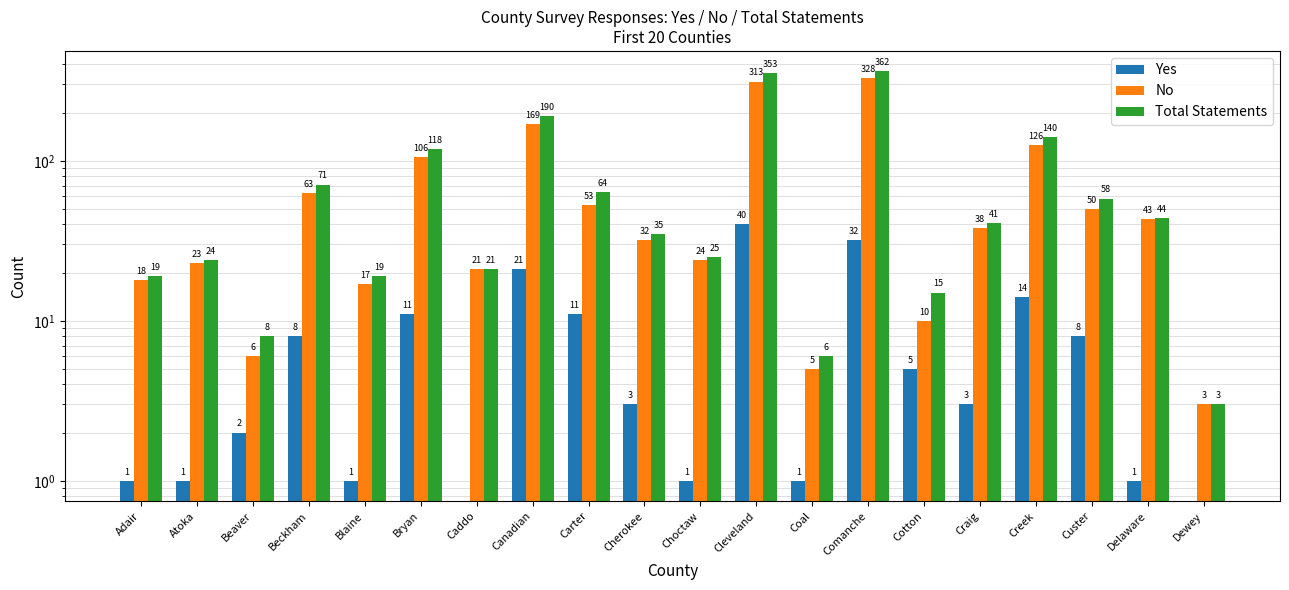

What is the sum of the Total Statements values at Beckham and Craig?

112